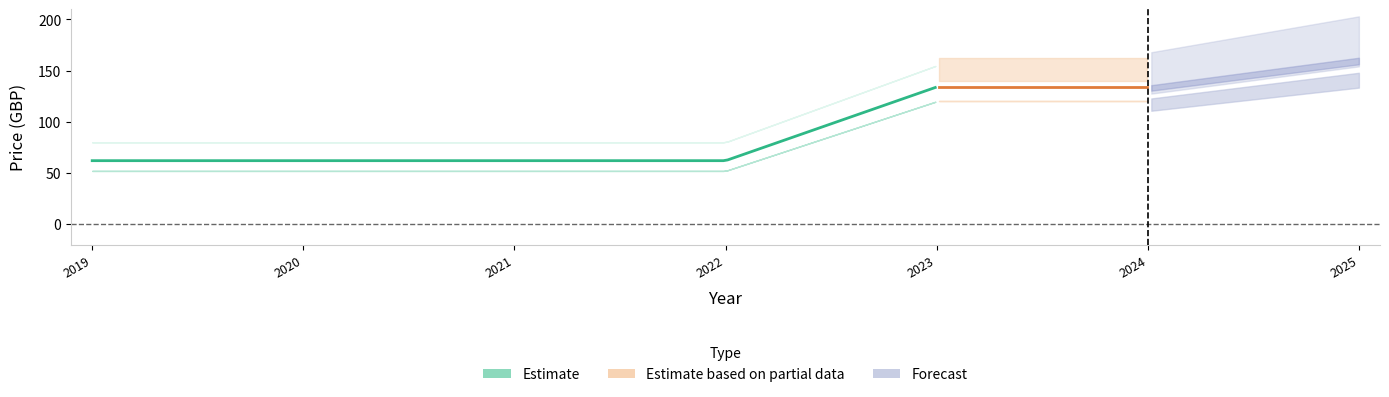

Count the Avg Price (PRINT) values in the range 62 to 134.

6